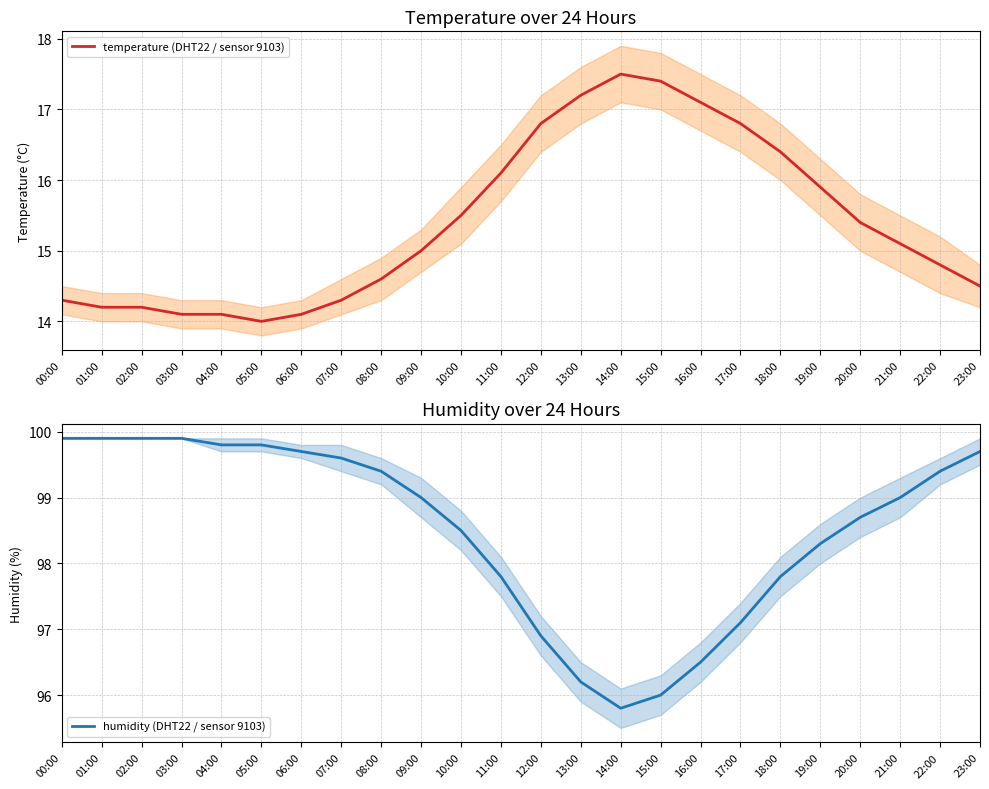

Which has a higher value, 06:00 or 07:00?

07:00